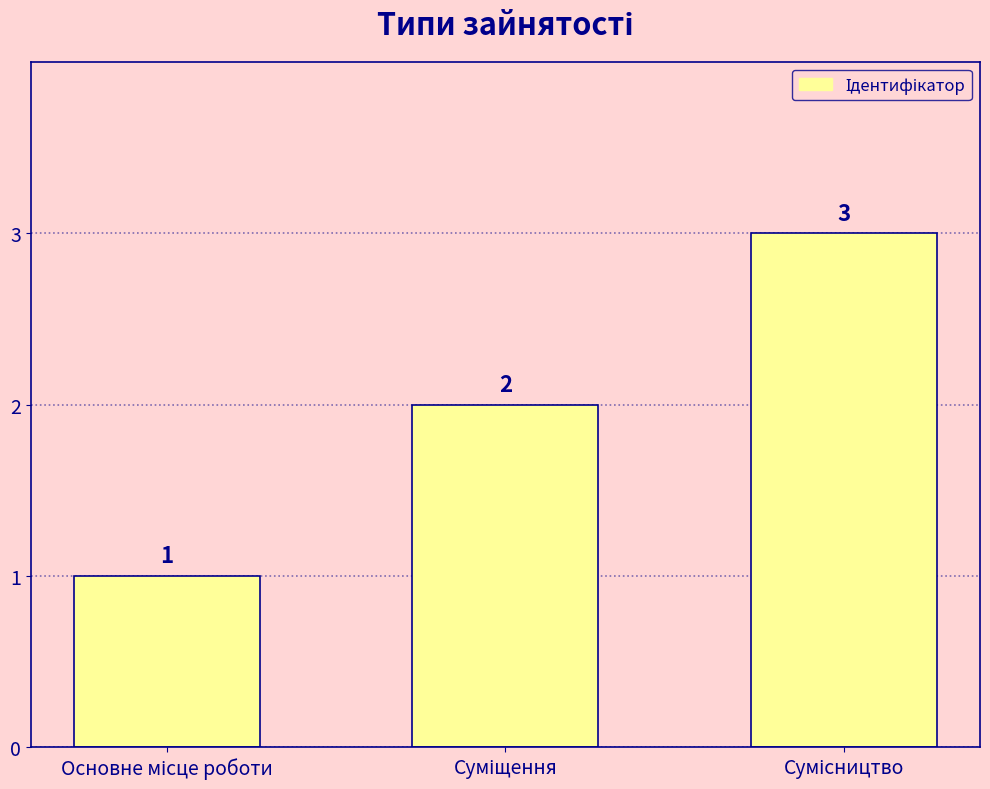

What is the value of the 1st bar from the left?

1